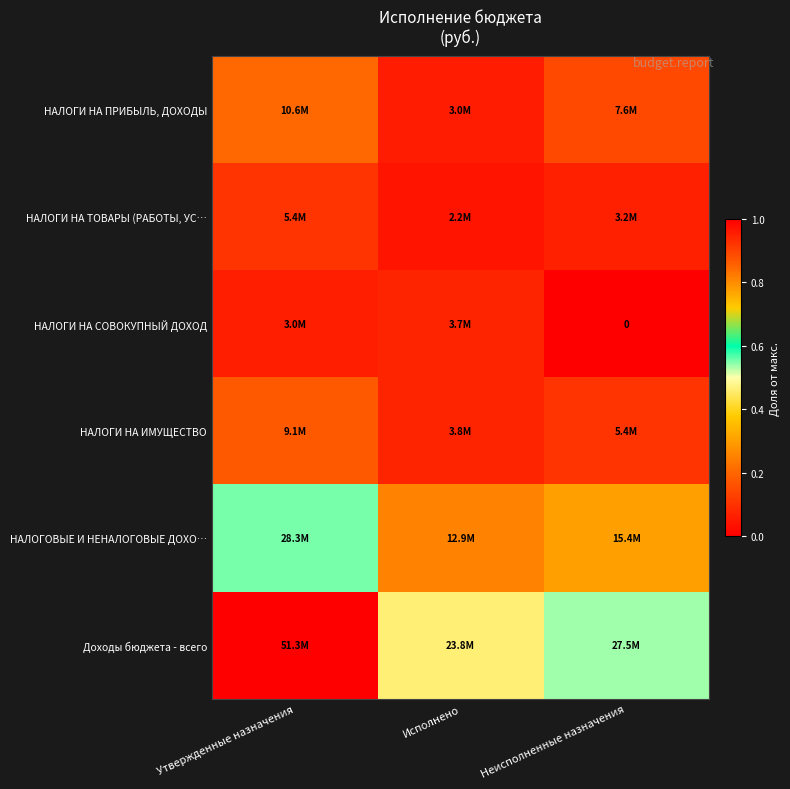

Is it true that НАЛОГИ НА ТОВАРЫ (РАБОТЫ, УС… equals 0.0 at Неисполненные назначения?

False